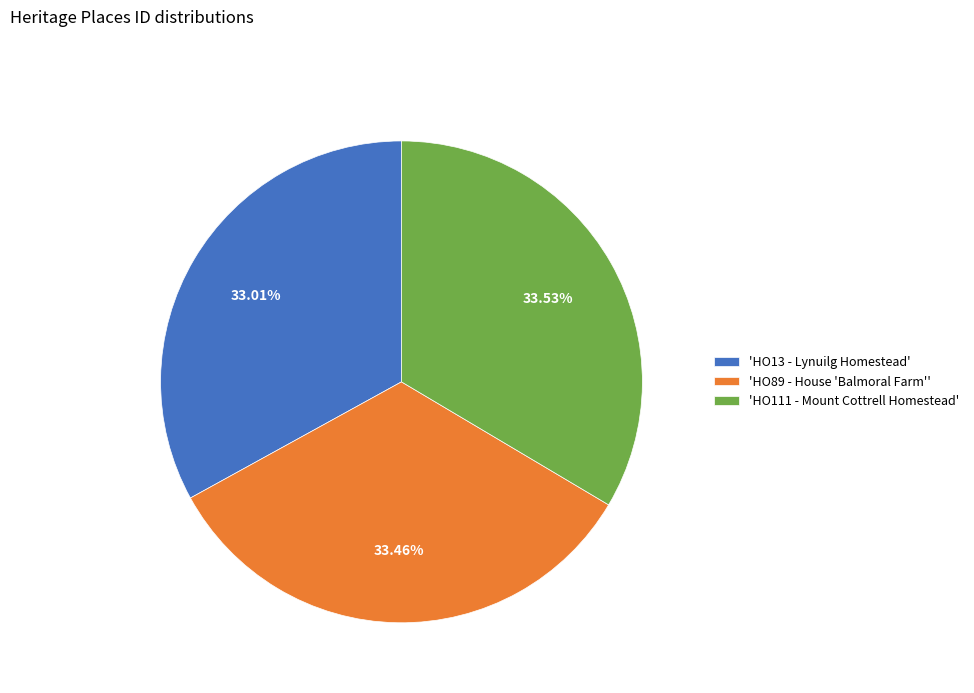

Do 'HO13 - Lynuilg Homestead' and 'HO111 - Mount Cottrell Homestead' together represent more than half of the pie?

Yes